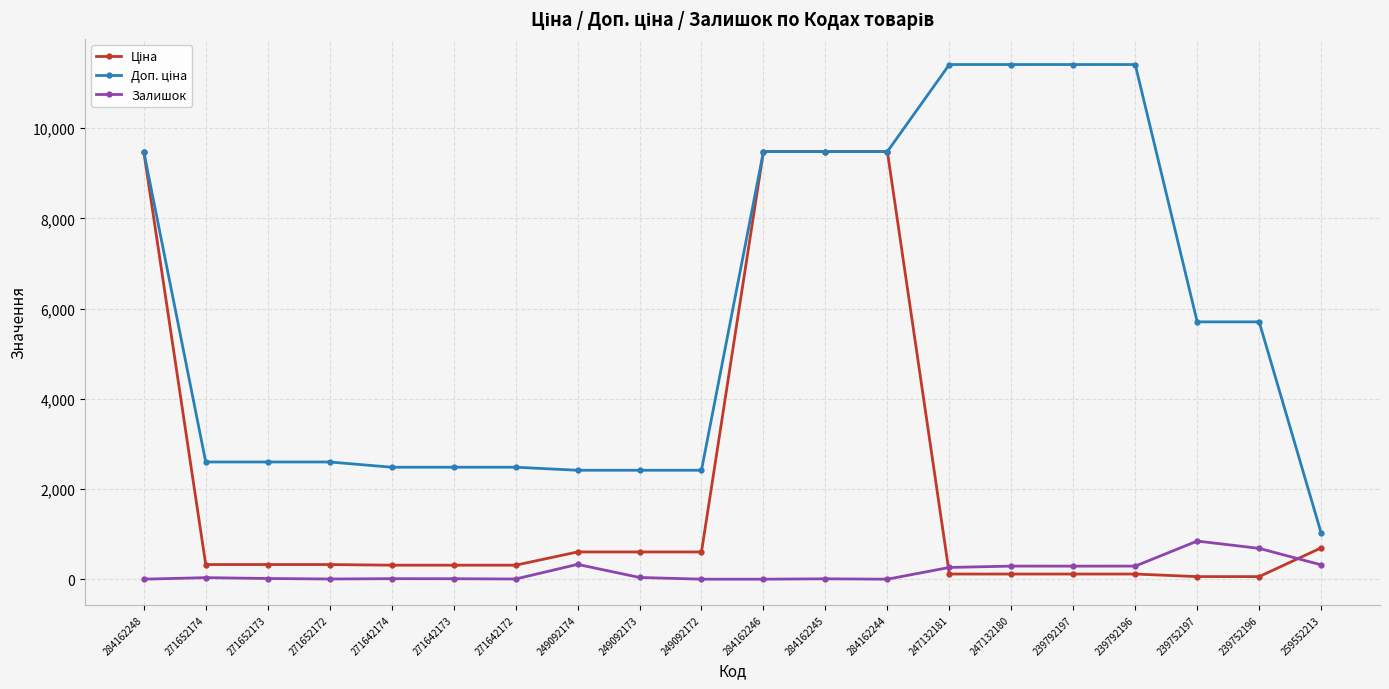

The value of Залишок at 239792196 is 290.0. True or false?

True